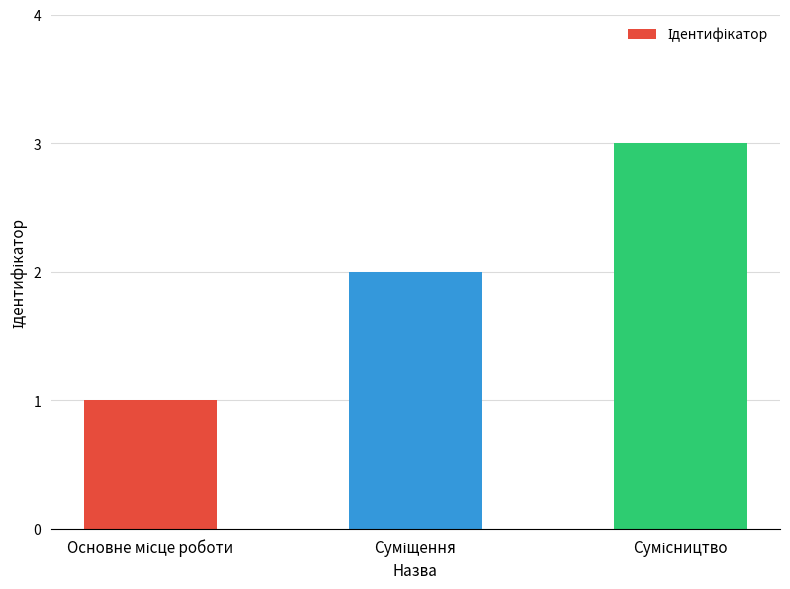

How many data points are less than 2?

1